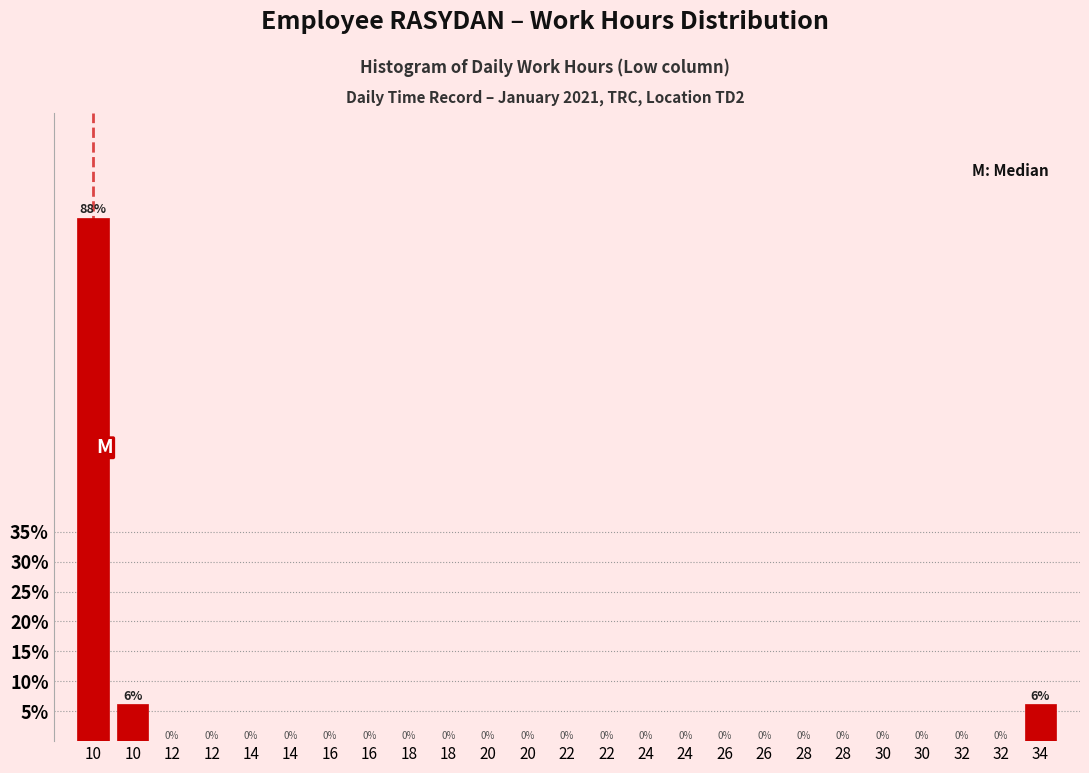

Are the bars horizontal?

No